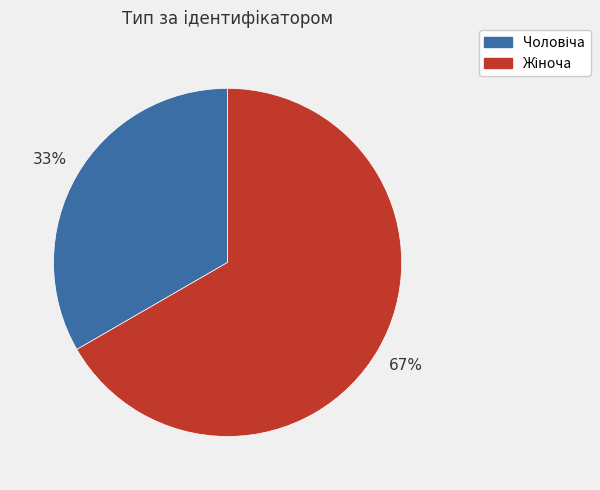

To the nearest percent, what is the average slice percentage?

50%